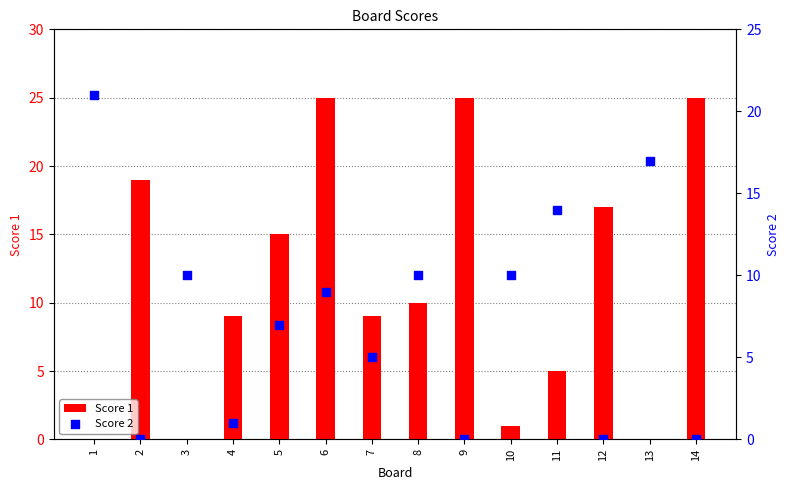

Is the value of Score 1 at 3 greater than the value of Score 2 at 11?

No